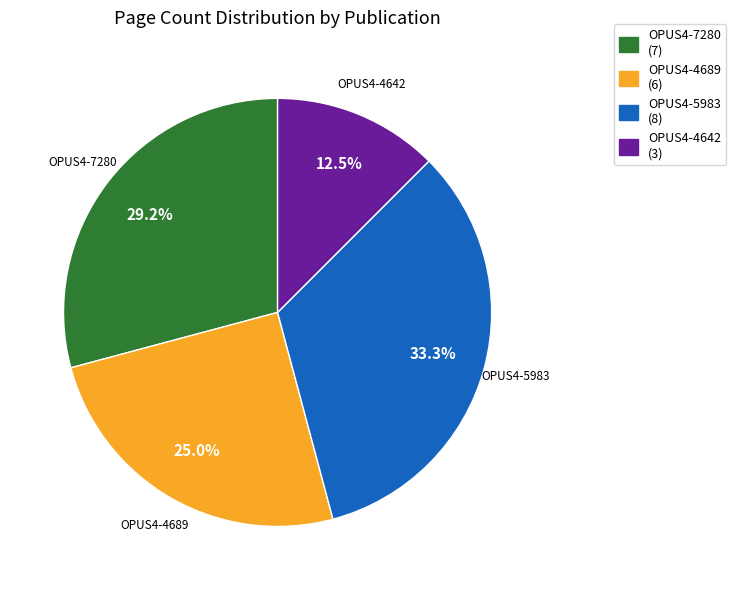

To the nearest percent, what is the difference between the OPUS4-5983 and OPUS4-4642 slice percentages?

21%